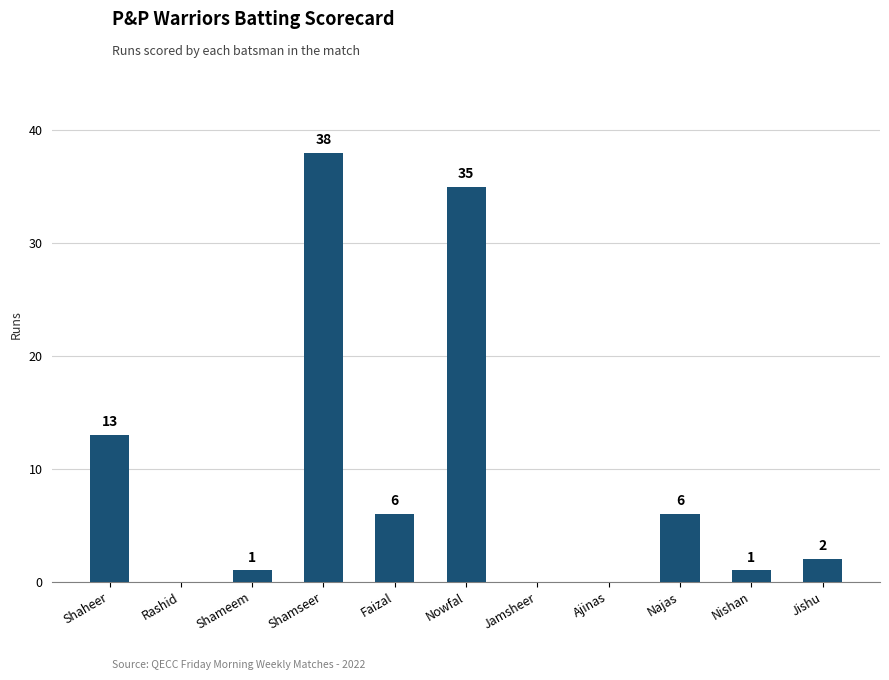

The value at Shaheer is 13. True or false?

True